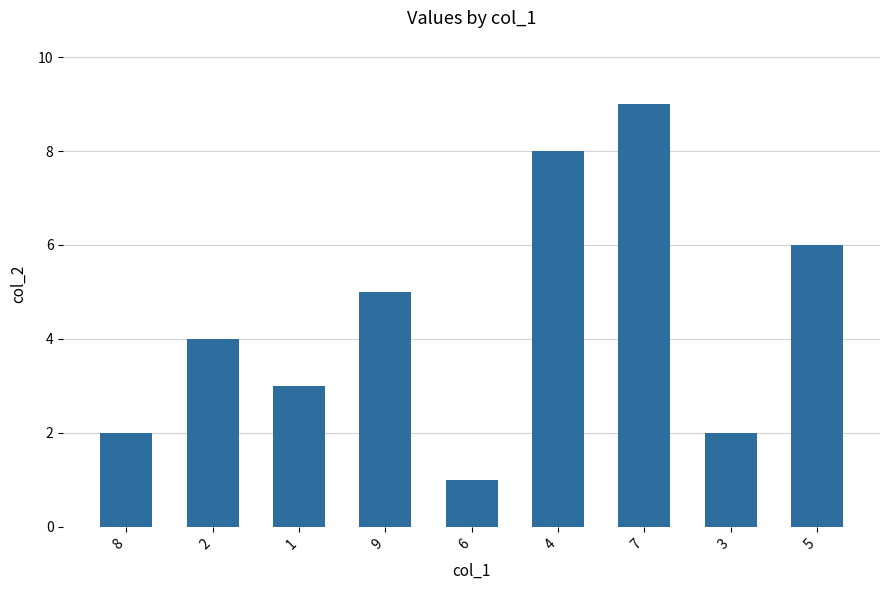

Reading left to right, list all the values displayed in this chart.

8=2	2=4	1=3	9=5	6=1	4=8	7=9	3=2	5=6